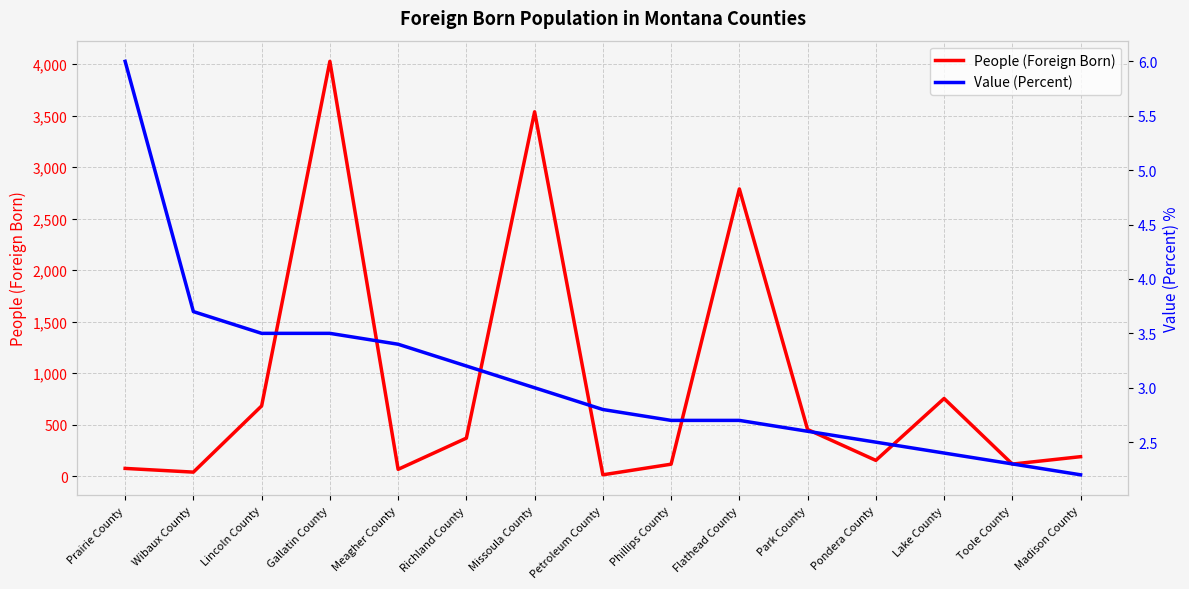

What is the sum of the People (Foreign Born) values at Madison County and Prairie County?

262